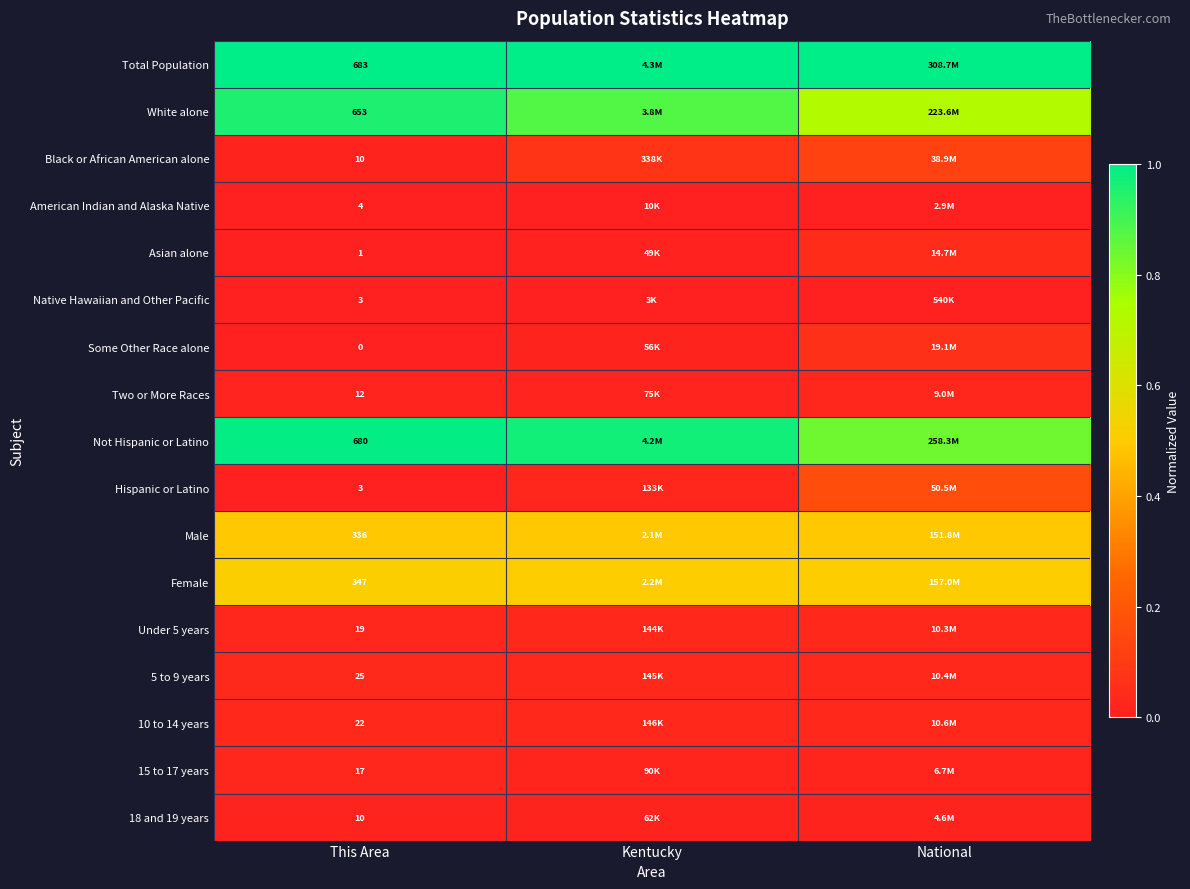

At which label is Under 5 years closest to 0?

This Area